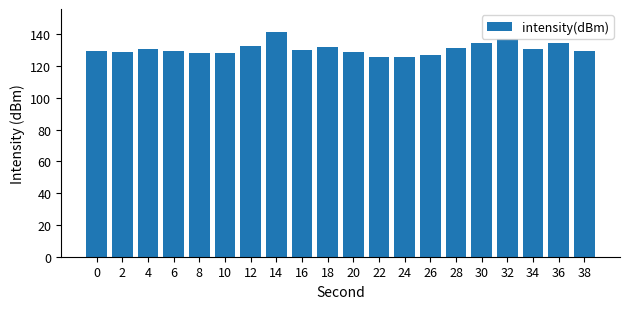

The chart shows a value of 89.3 at 36. True or false?

False